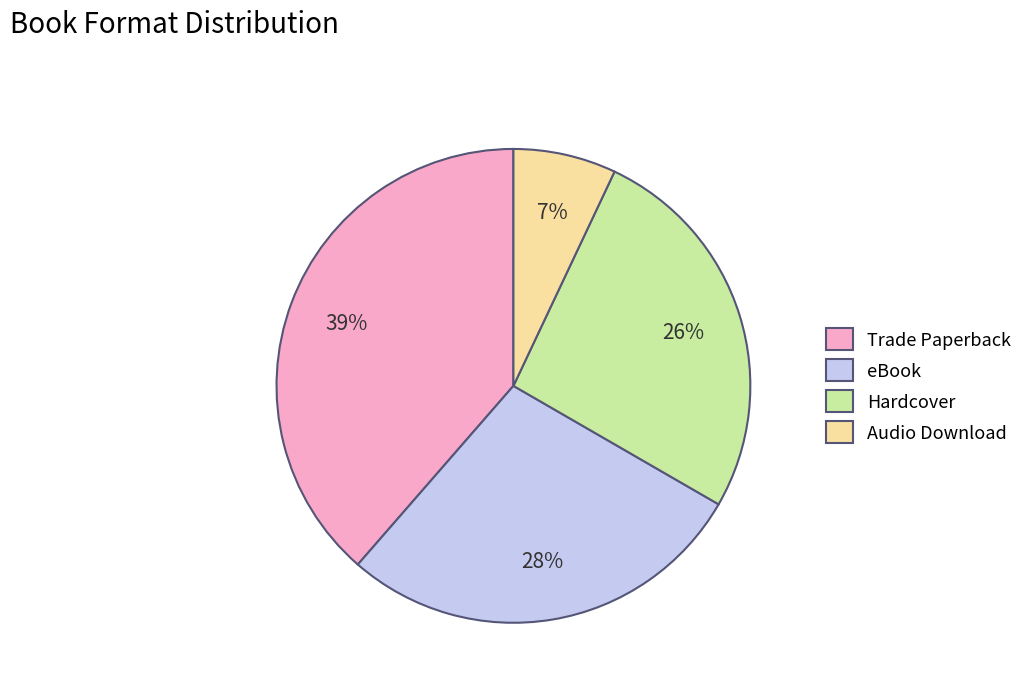

Is it true that Hardcover is 26% of the pie?

True